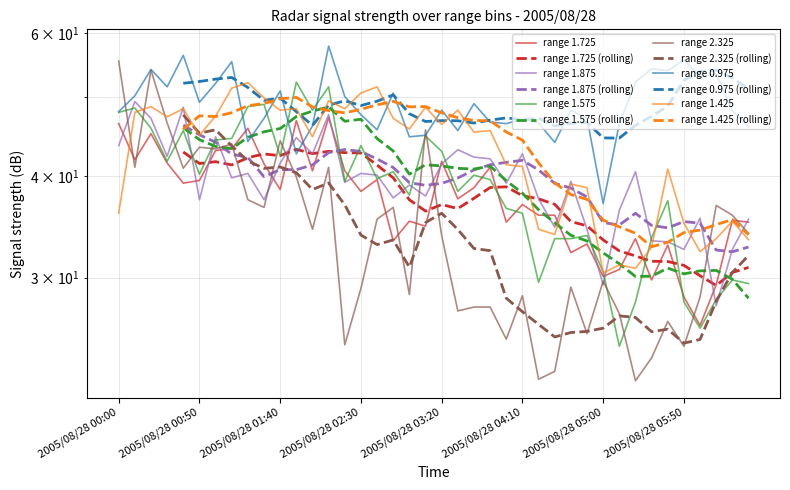

True or false: 1.725 has a value of 67.6 at 2005/08/28 01:40.

False